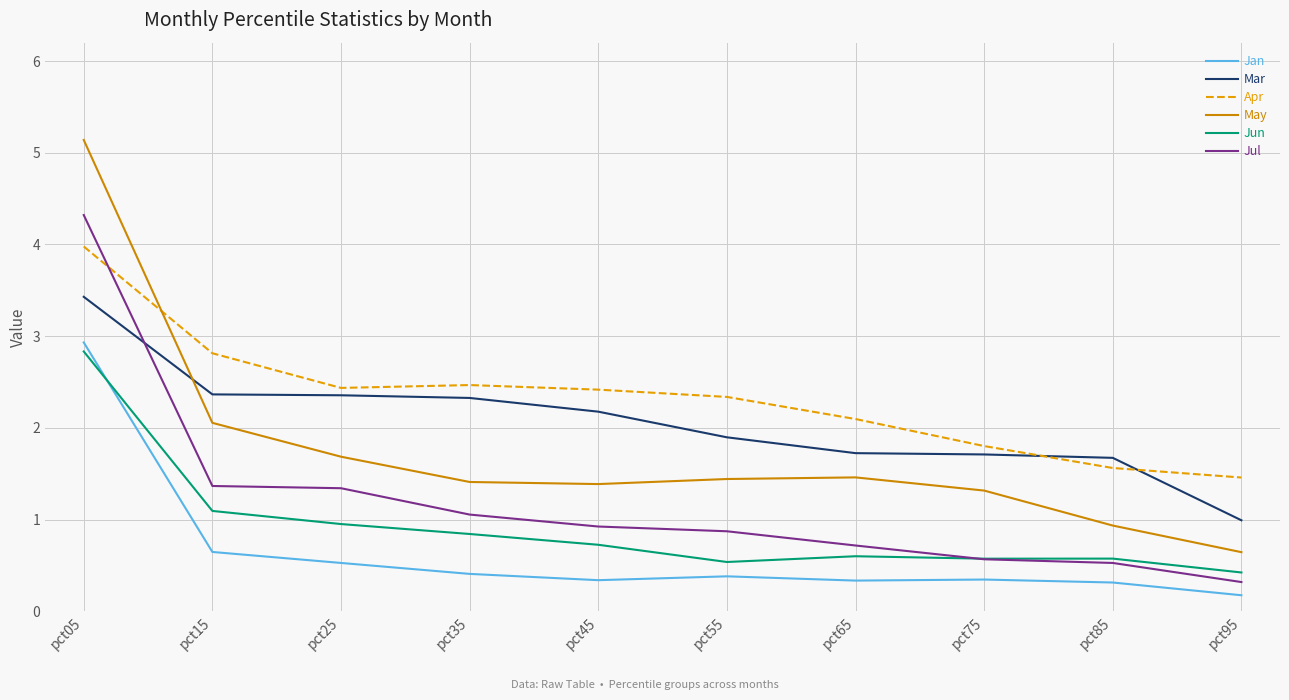

At which category is the sum across all series the highest?

pct05